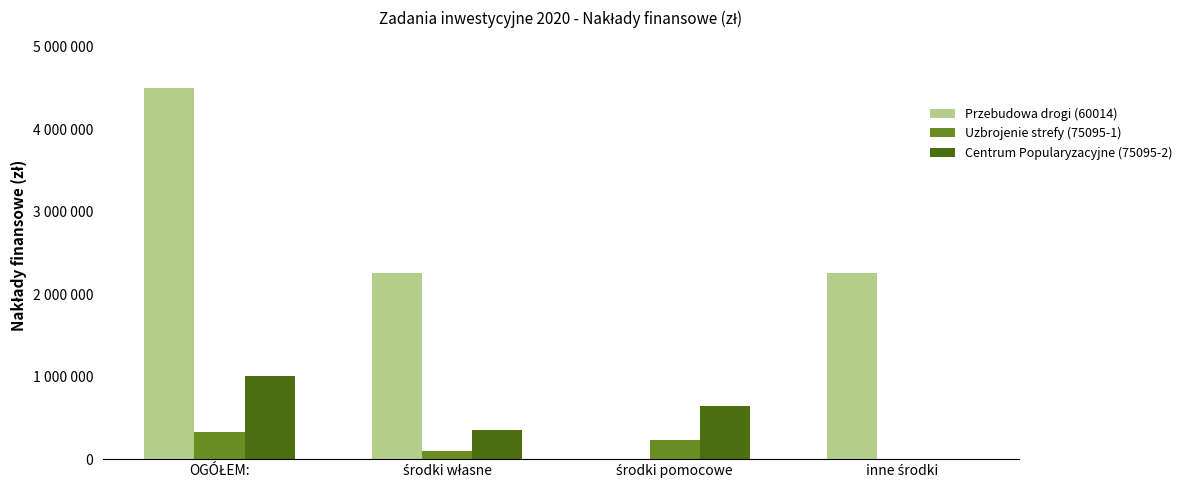

How many Centrum Popularyzacyjne (75095-2) values are between 356788 and 1003385?

3